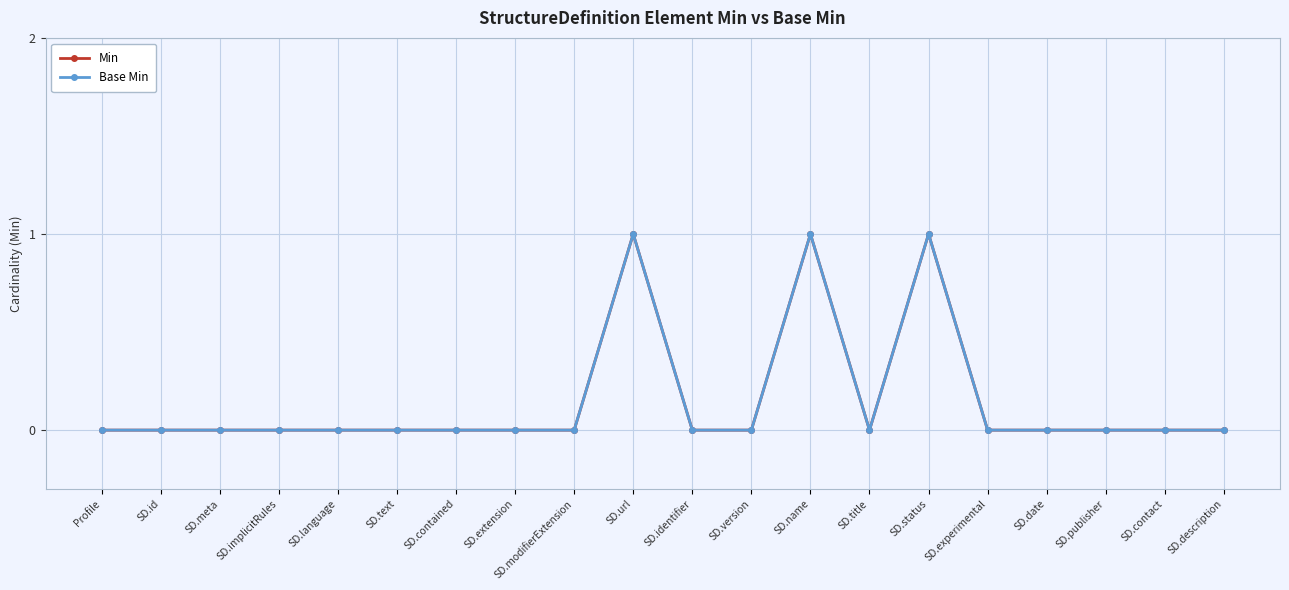

Is this an area chart (filled region under the line)?

No